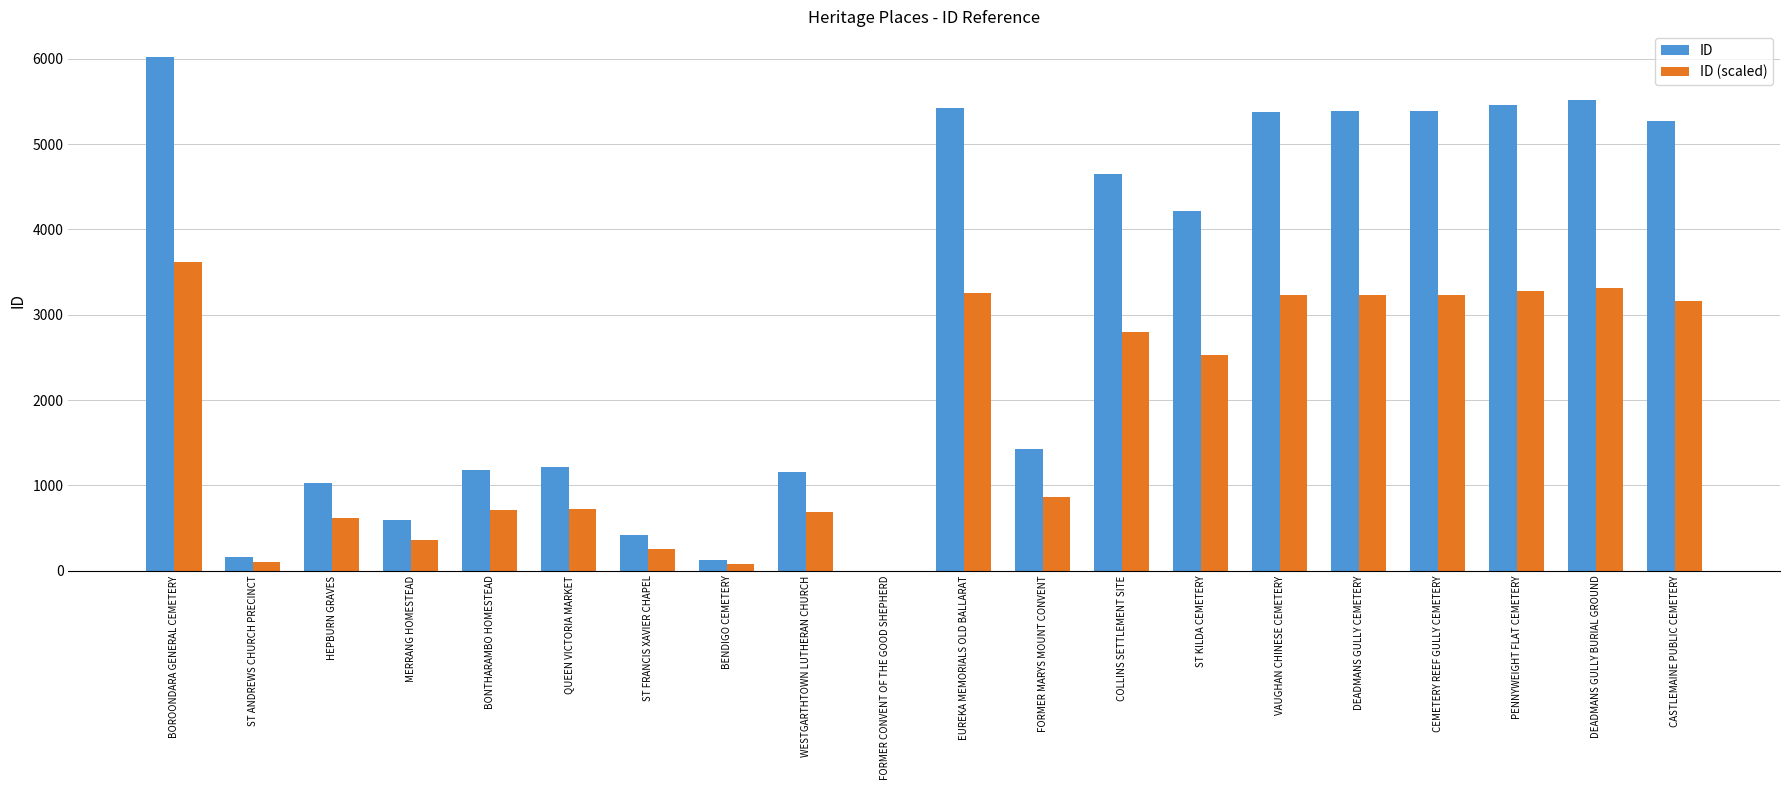

What is the total value across all series at FORMER MARYS MOUNT CONVENT?

2289.6